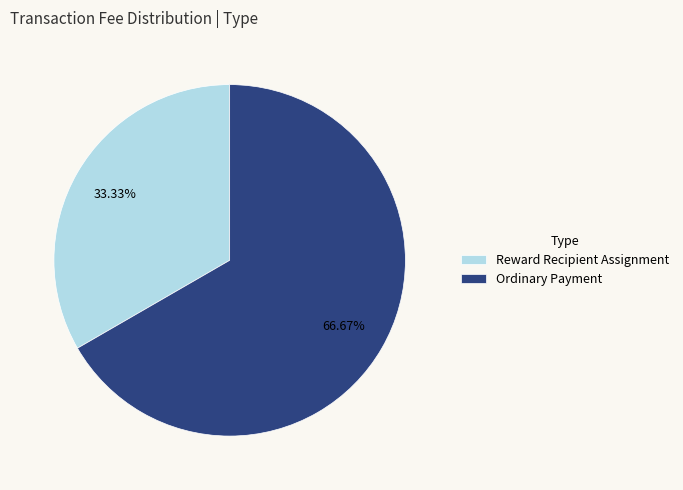

Which slice is the largest?

Ordinary Payment